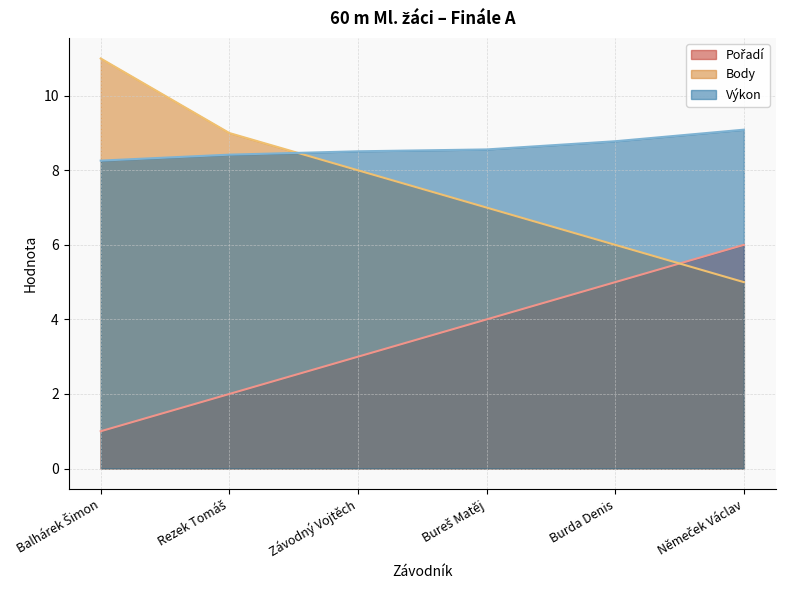

Is the value of Body at Rezek Tomáš greater than the value of Výkon at Němeček Václav?

No